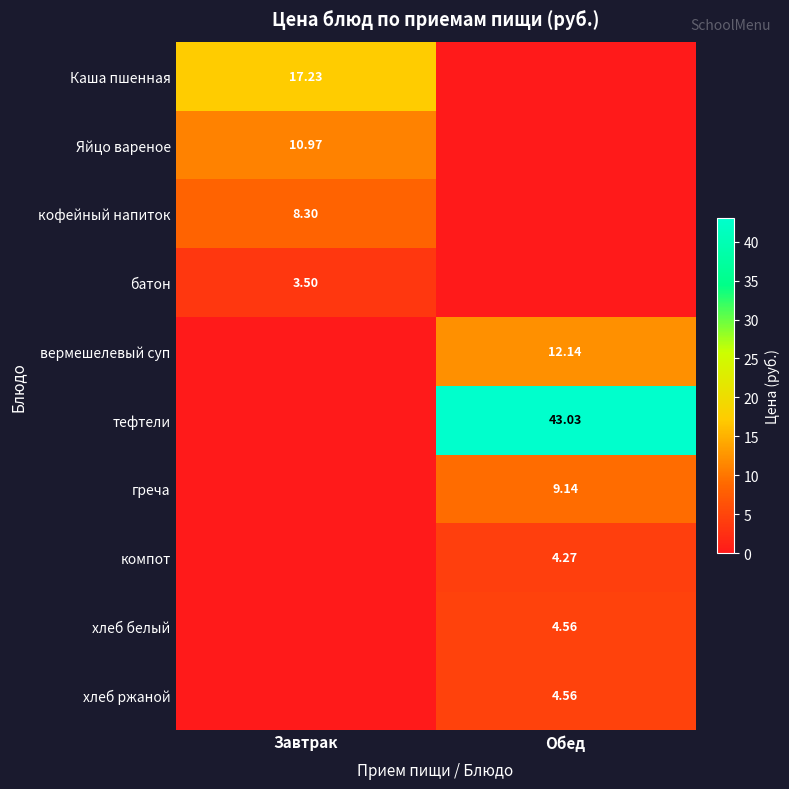

Is the value of греча at Обед greater than the value of хлеб белый at Обед?

Yes